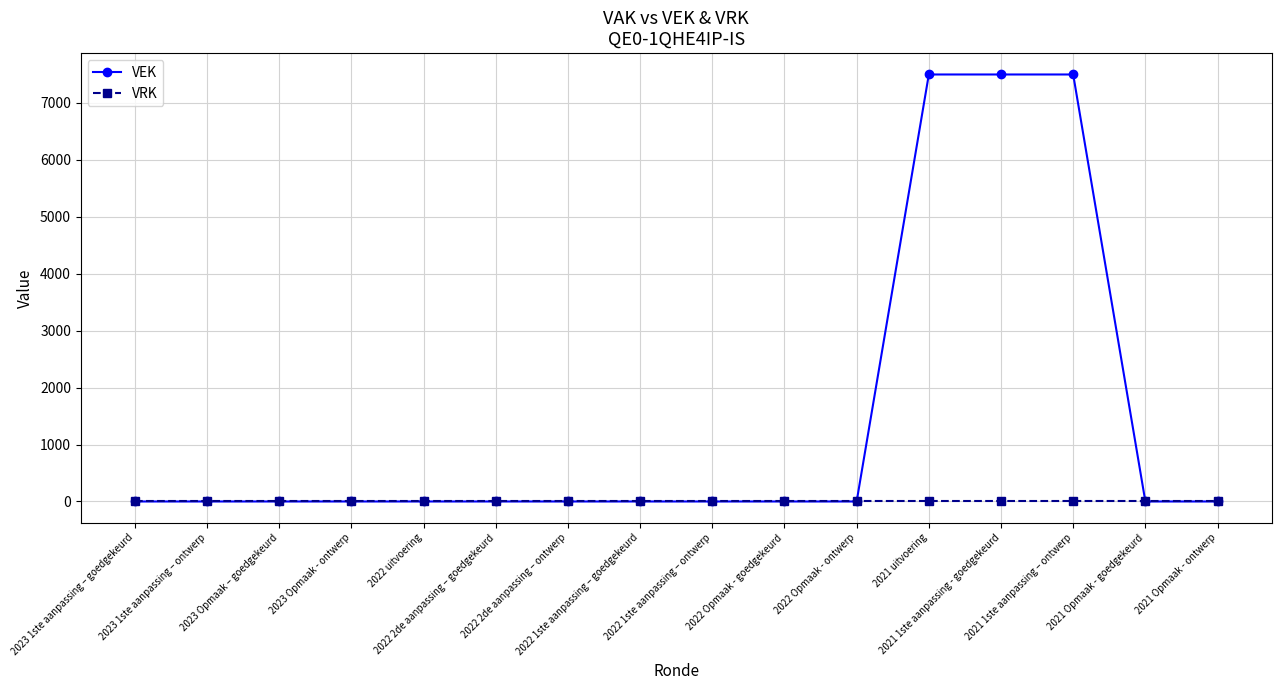

Which series has the largest range (max minus min)?

VEK